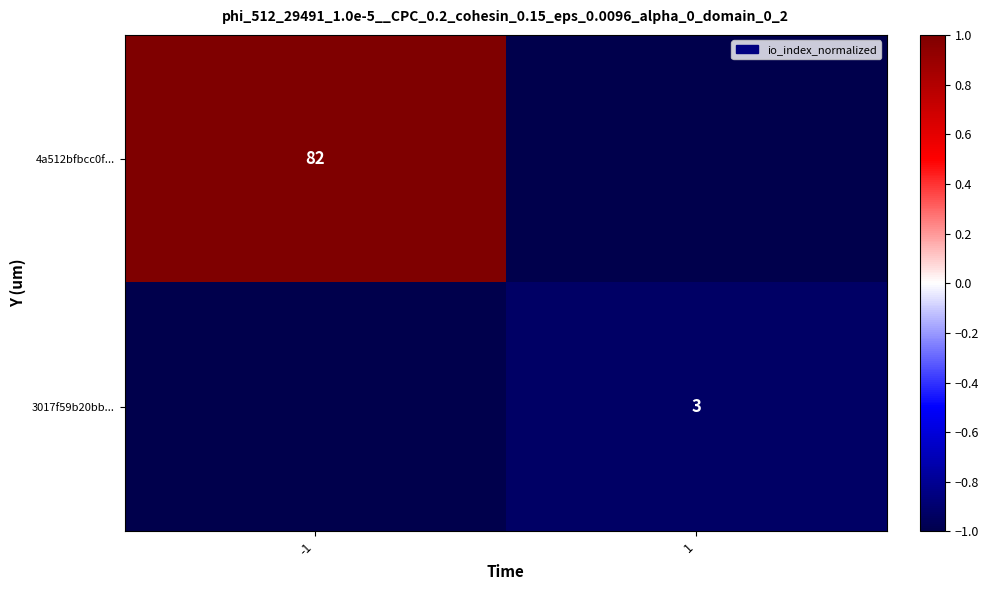

The 4a512bfbcc0f... series shows 82 at -1. True or false?

True